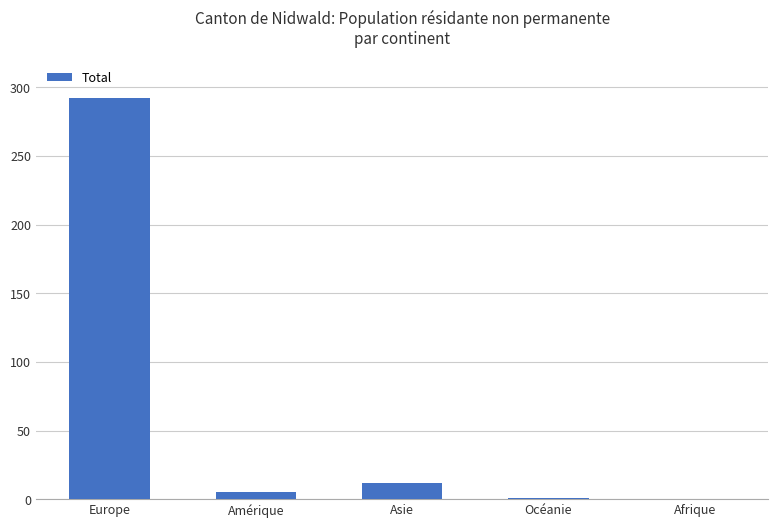

What is the greatest value displayed?

292